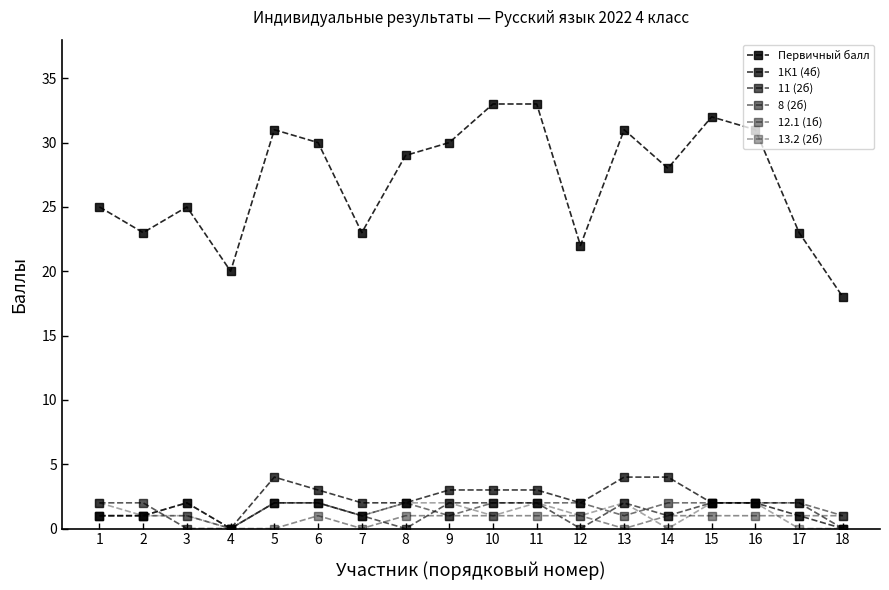

Which series has the largest range (max minus min)?

Первичный балл